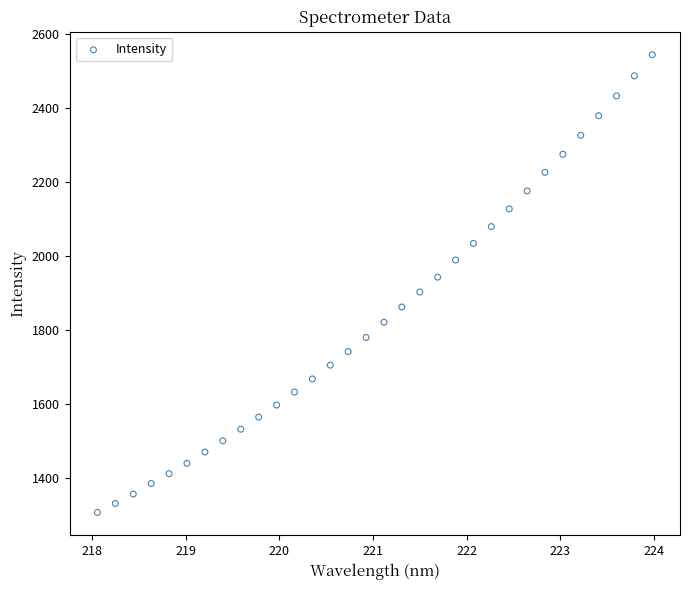

What is the range of X values (max minus min)?

5.9